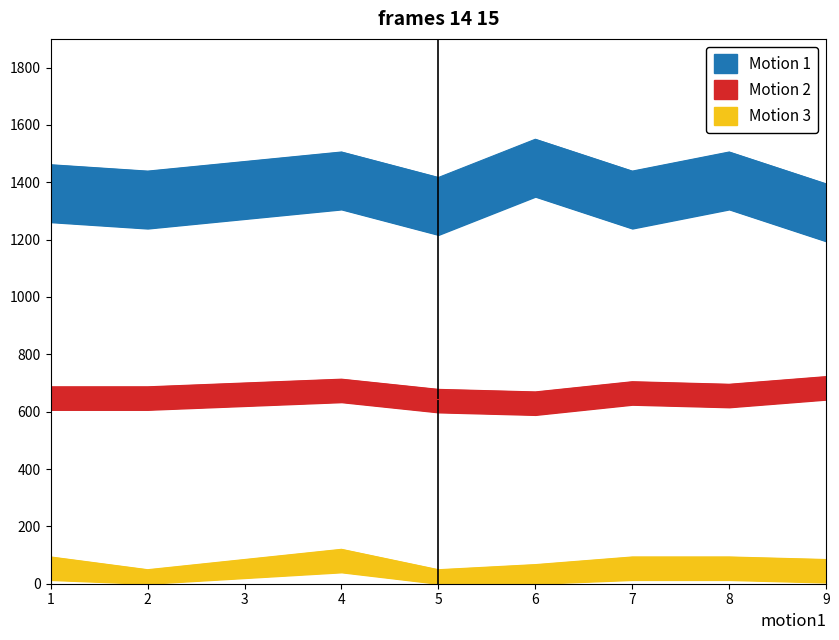

What is the sum of all Motion 1 values?

11711.1